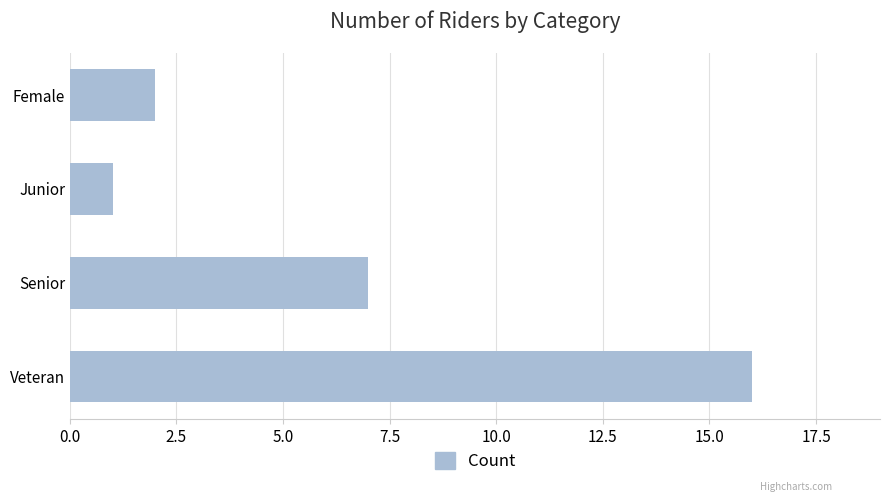

Rank the categories by value from highest to lowest.

Veteran, Senior, Female, Junior